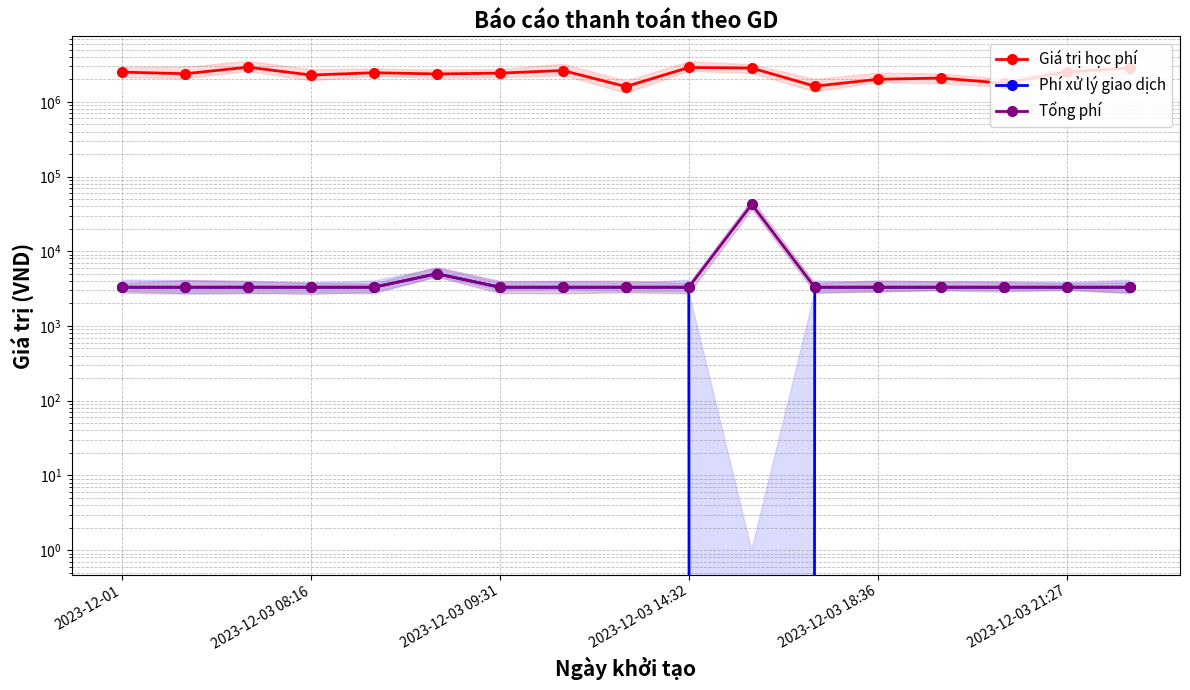

Rank the series by their maximum value, from highest to lowest.

Giá trị học phí, Tổng phí, Phí xử lý giao dịch